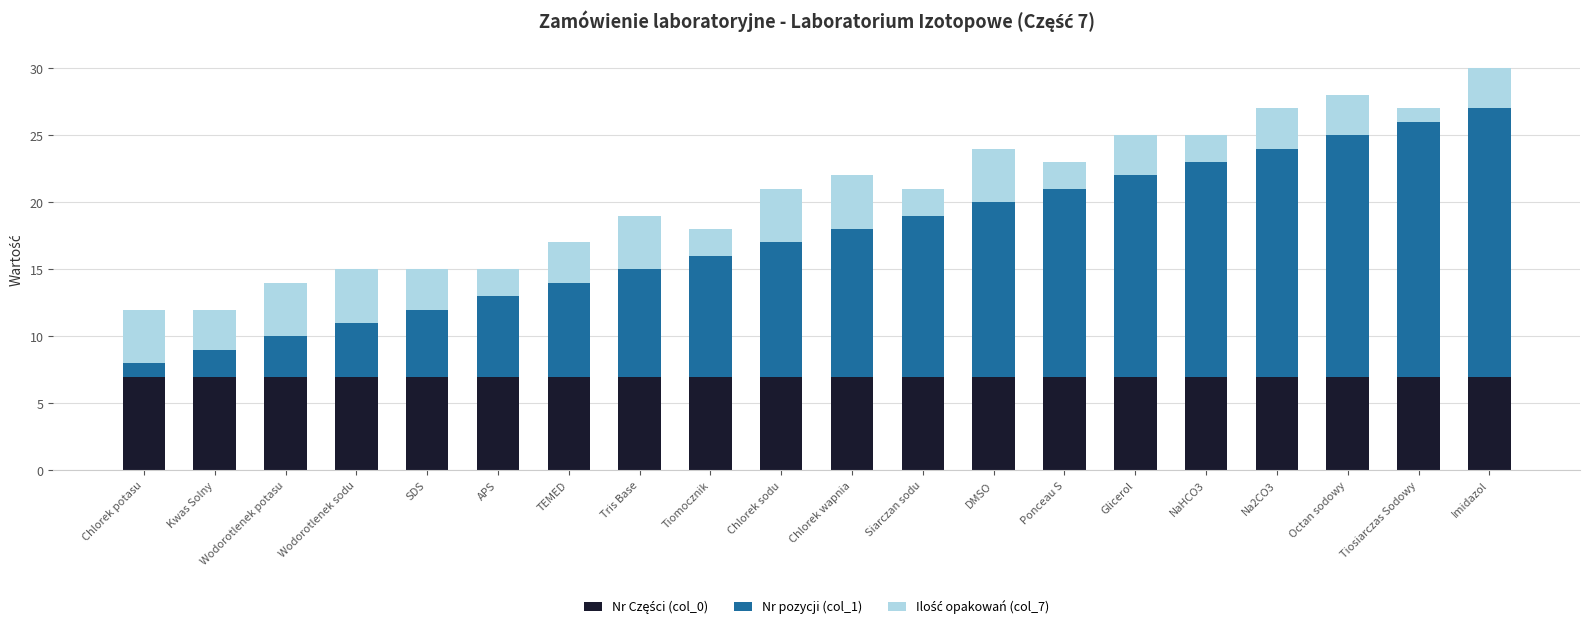

How many series are shown in this chart?

3